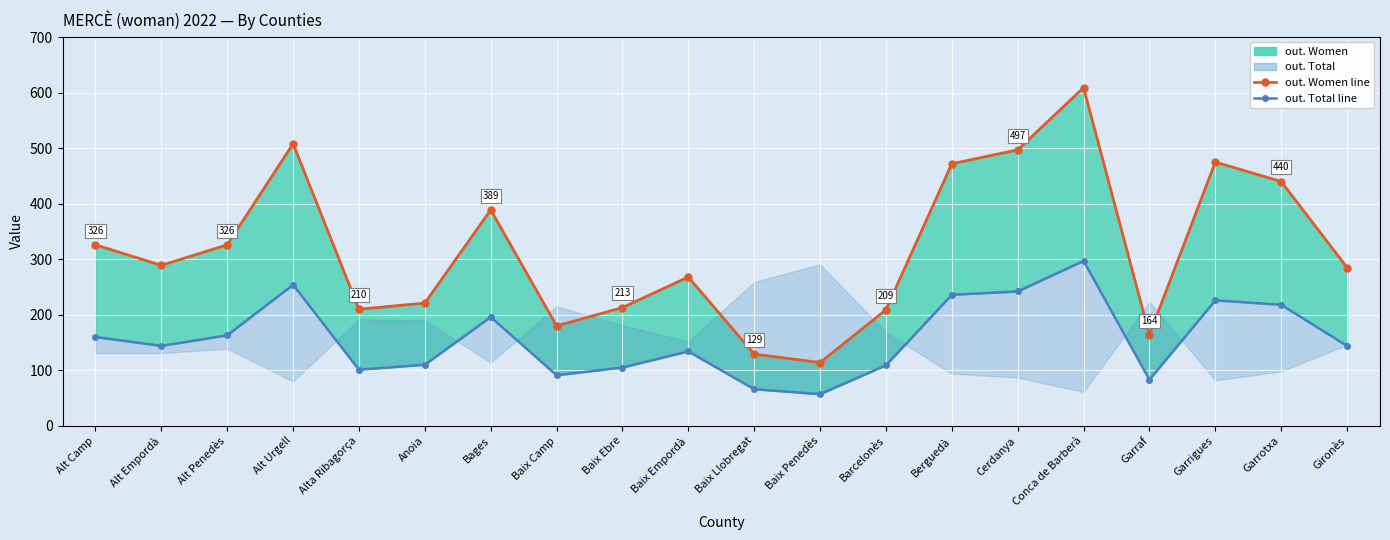

Does the chart display data point markers on the line(s)?

Yes